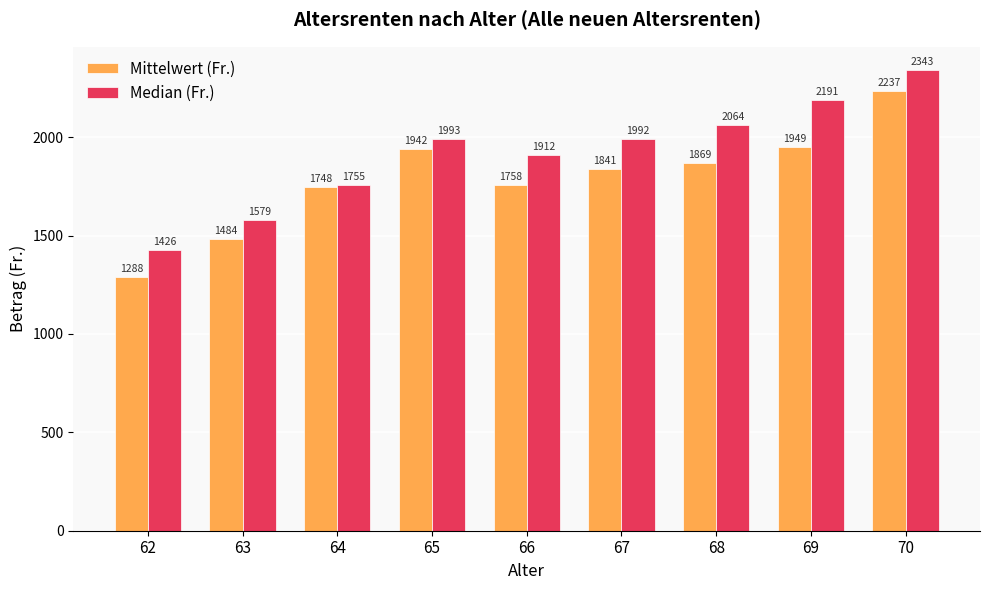

List the labels in order of Mittelwert (Fr.) value, largest first.

70, 69, 65, 68, 67, 66, 64, 63, 62